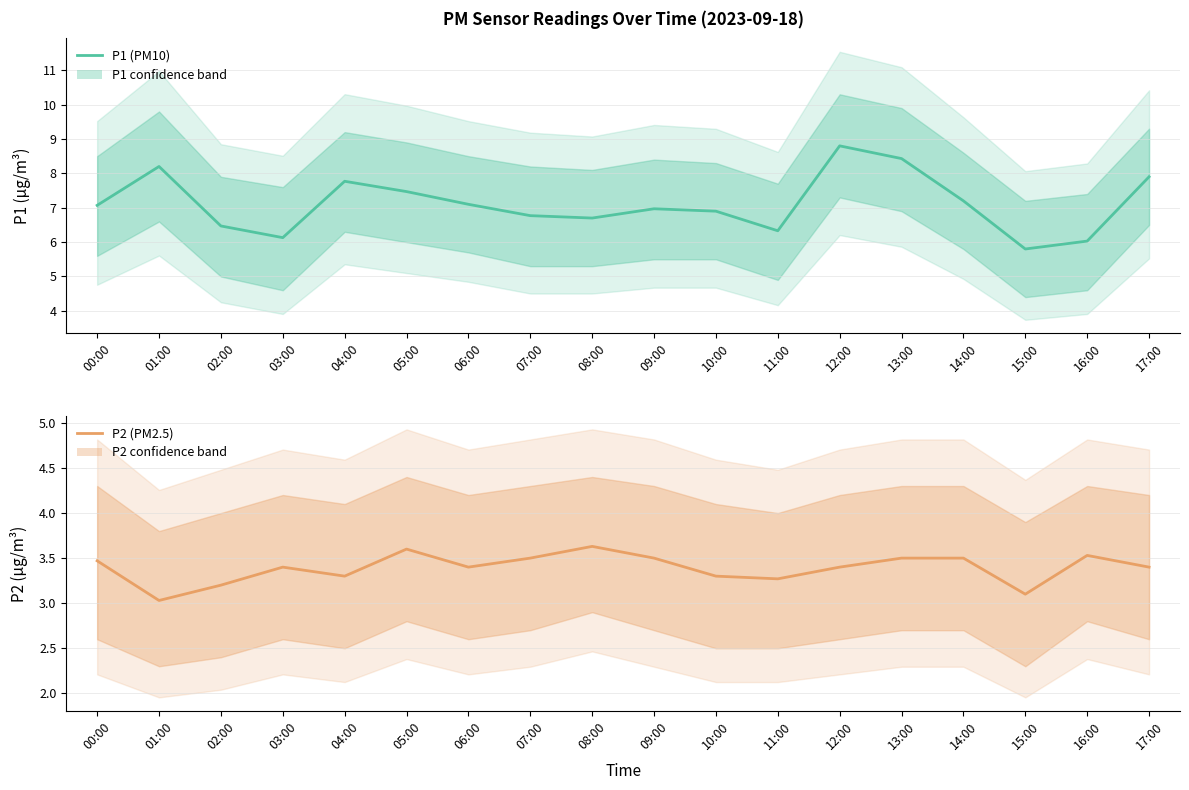

Which series has the largest range (max minus min)?

P1